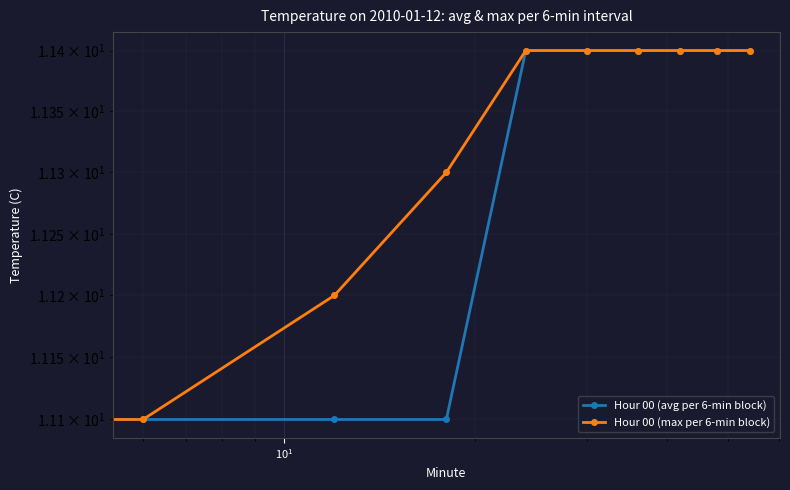

How many lines are shown in the chart?

2